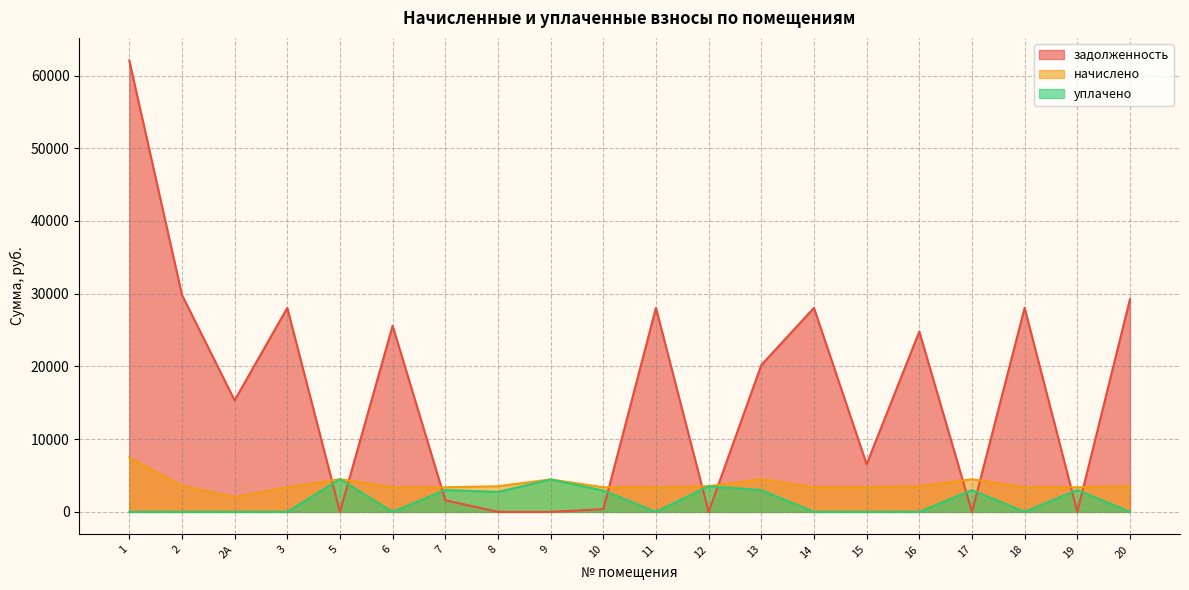

Does the chart have visible grid lines?

Yes